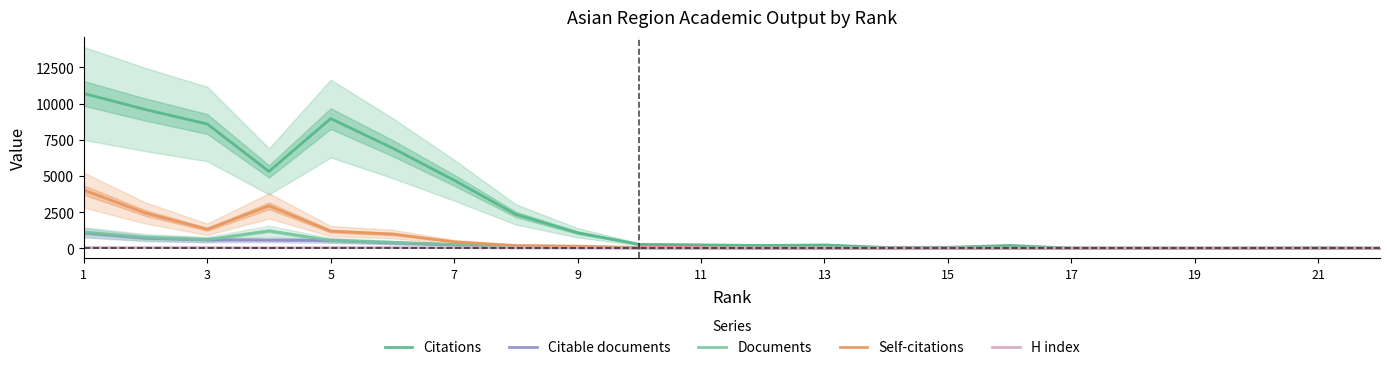

At how many categories does at least one series exceed 9044?

2